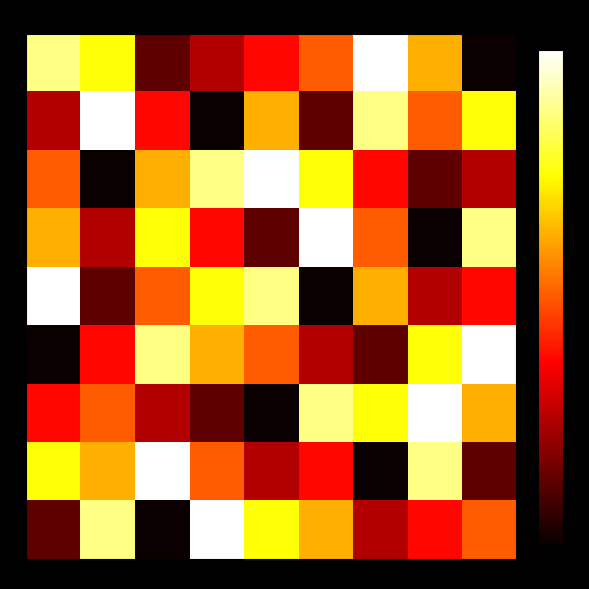

Reading left to right, transcribe all the data shown in this chart.

8: col1=8	col2=7	col3=2	col4=3	col5=4	col6=5	col7=9	col8=6	col9=1
3: col1=3	col2=9	col3=4	col4=1	col5=6	col6=2	col7=8	col8=5	col9=7
5: col1=5	col2=1	col3=6	col4=8	col5=9	col6=7	col7=4	col8=2	col9=3
6: col1=6	col2=3	col3=7	col4=4	col5=2	col6=9	col7=5	col8=1	col9=8
9: col1=9	col2=2	col3=5	col4=7	col5=8	col6=1	col7=6	col8=3	col9=4
1: col1=1	col2=4	col3=8	col4=6	col5=5	col6=3	col7=2	col8=7	col9=9
4: col1=4	col2=5	col3=3	col4=2	col5=1	col6=8	col7=7	col8=9	col9=6
7: col1=7	col2=6	col3=9	col4=5	col5=3	col6=4	col7=1	col8=8	col9=2
2: col1=2	col2=8	col3=1	col4=9	col5=7	col6=6	col7=3	col8=4	col9=5